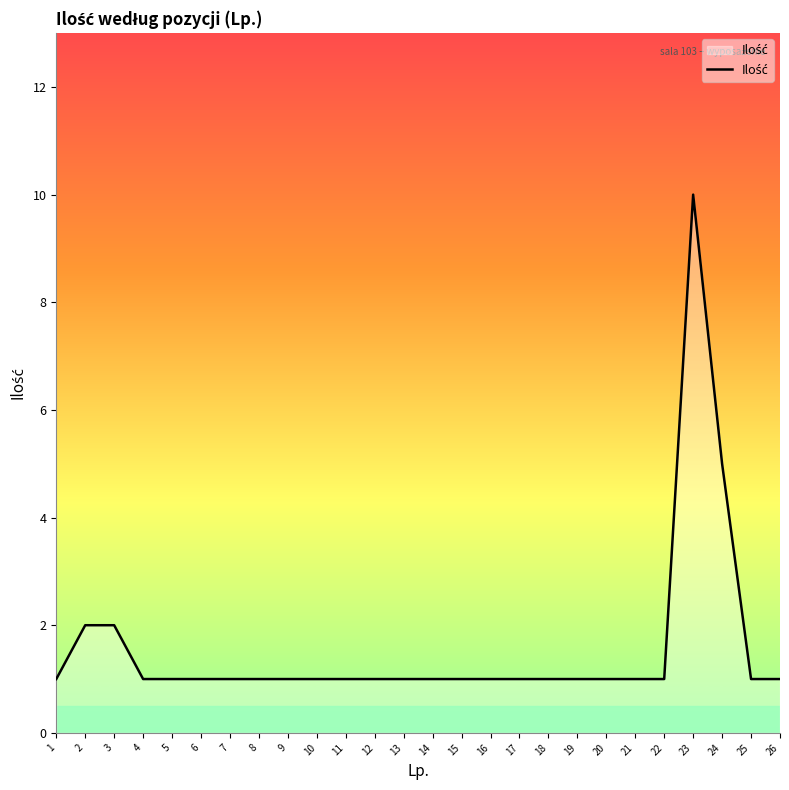

Where is the data nearest to the value 5?

24